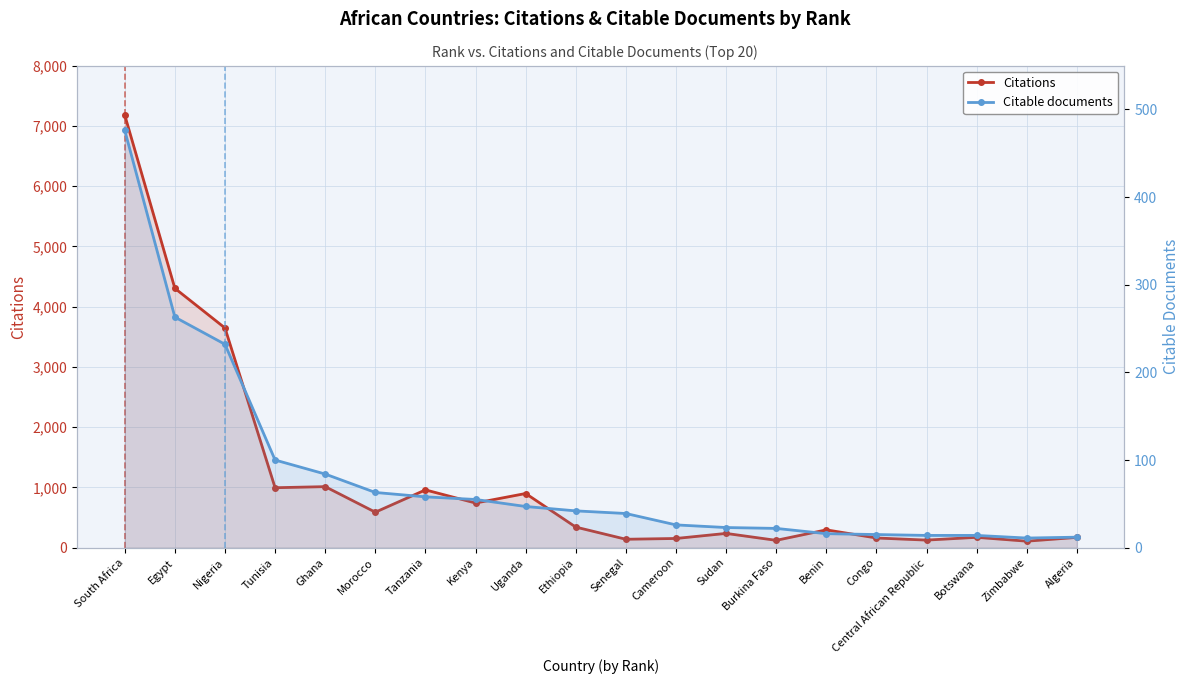

What is the label of the 1st point from the right?

Algeria